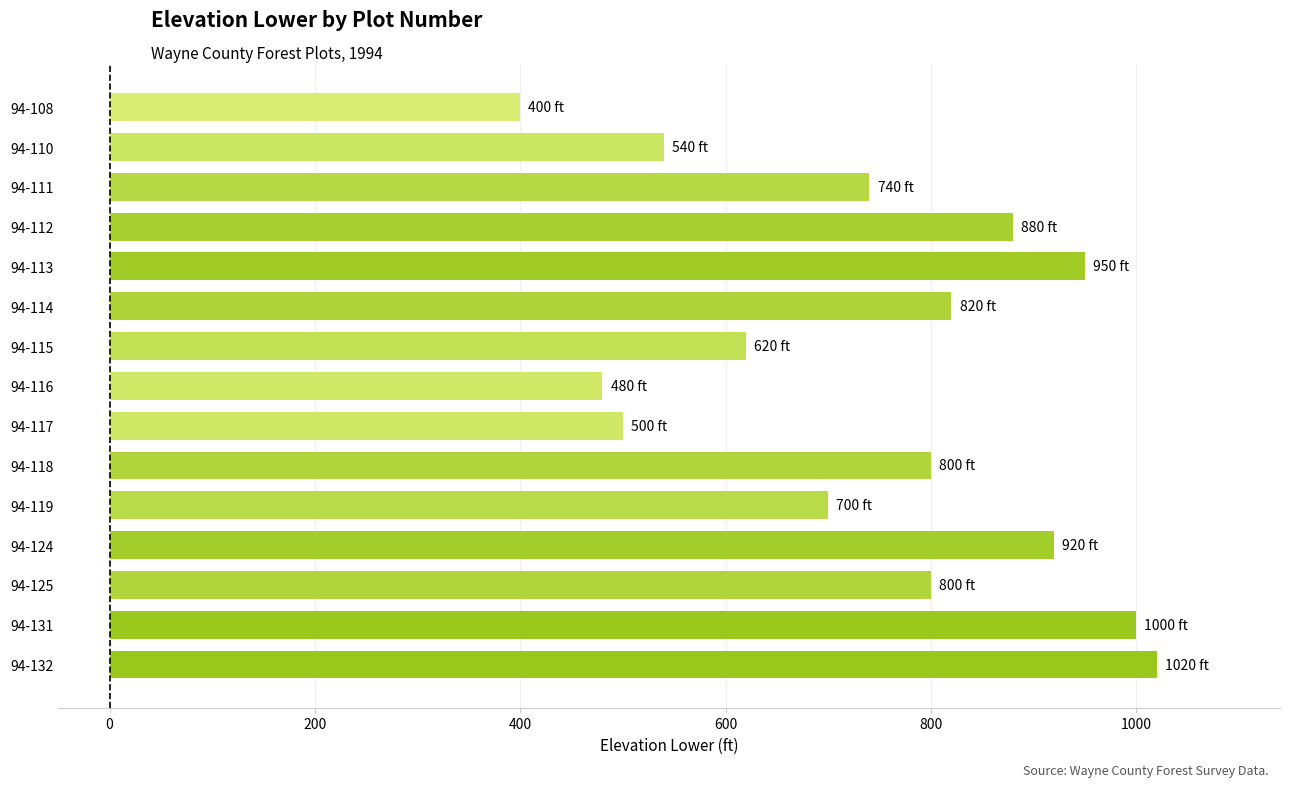

Between 94-125 and 94-132, which is larger?

94-132